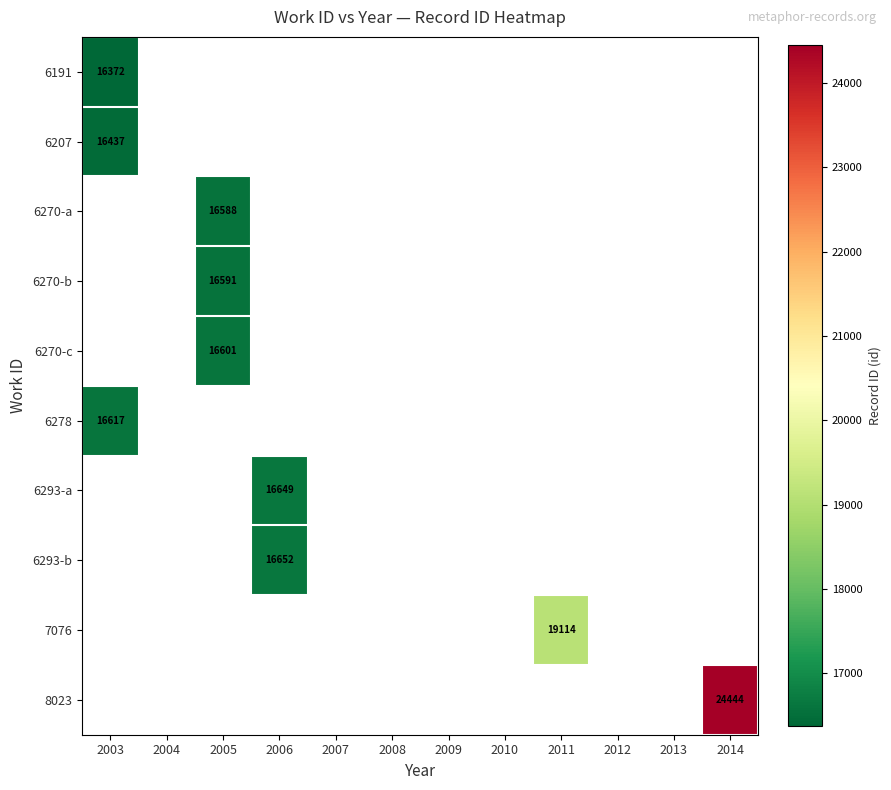

True or false: 6207 has a value of 28817 at 2003.

False